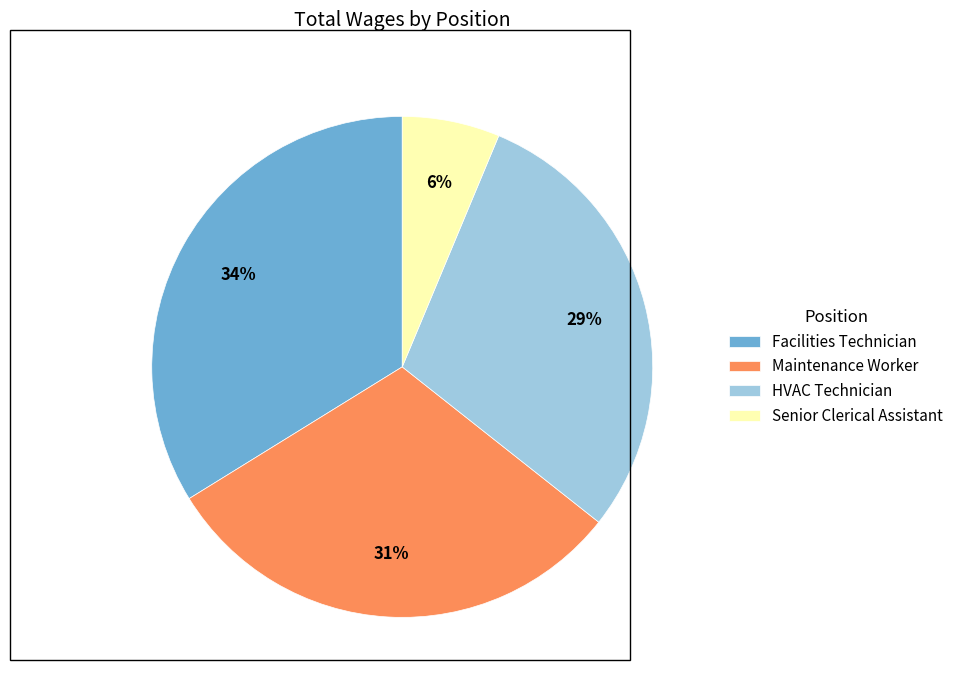

How many slices are in this pie chart?

4